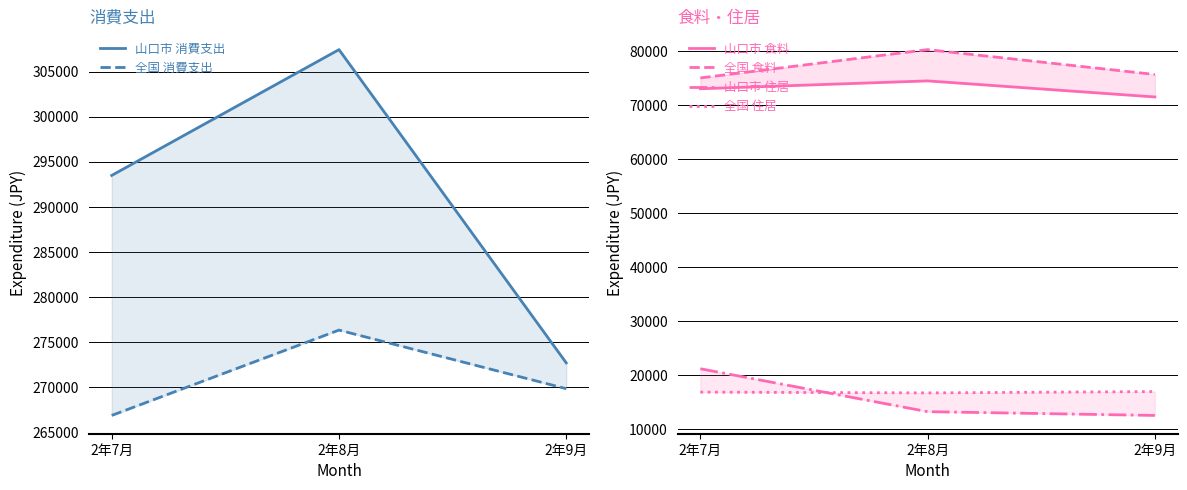

What is the spread (max minus min) of values at 2年8月?

294182